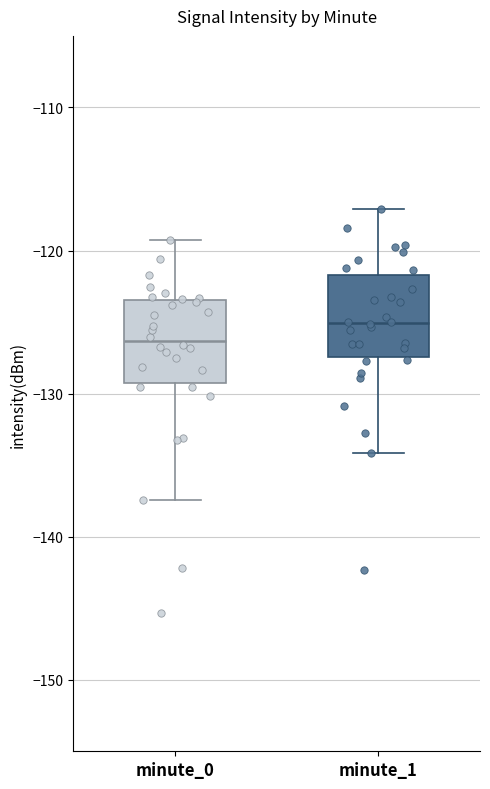

Reading left to right, read every box against the y-axis: the position of its median line, the range the box covers, and the ends of its whiskers. The values are not printed on the chart, so give them approximately, as read against the axis.

minute_0: median -126, box -129 to -123, whiskers -137 to -119
minute_1: median -125, box -127 to -122, whiskers -134 to -117